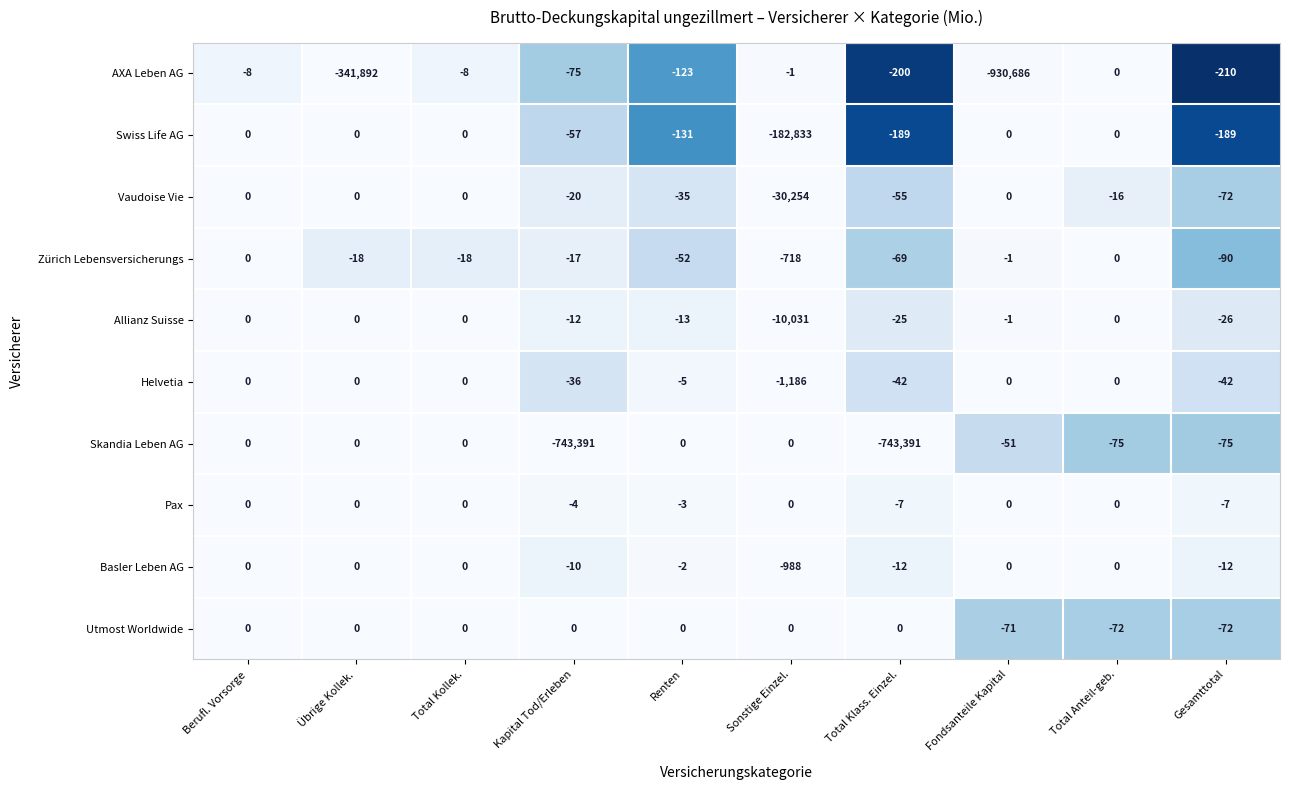

At which label does Allianz Suisse first exceed -1?

Berufl. Vorsorge